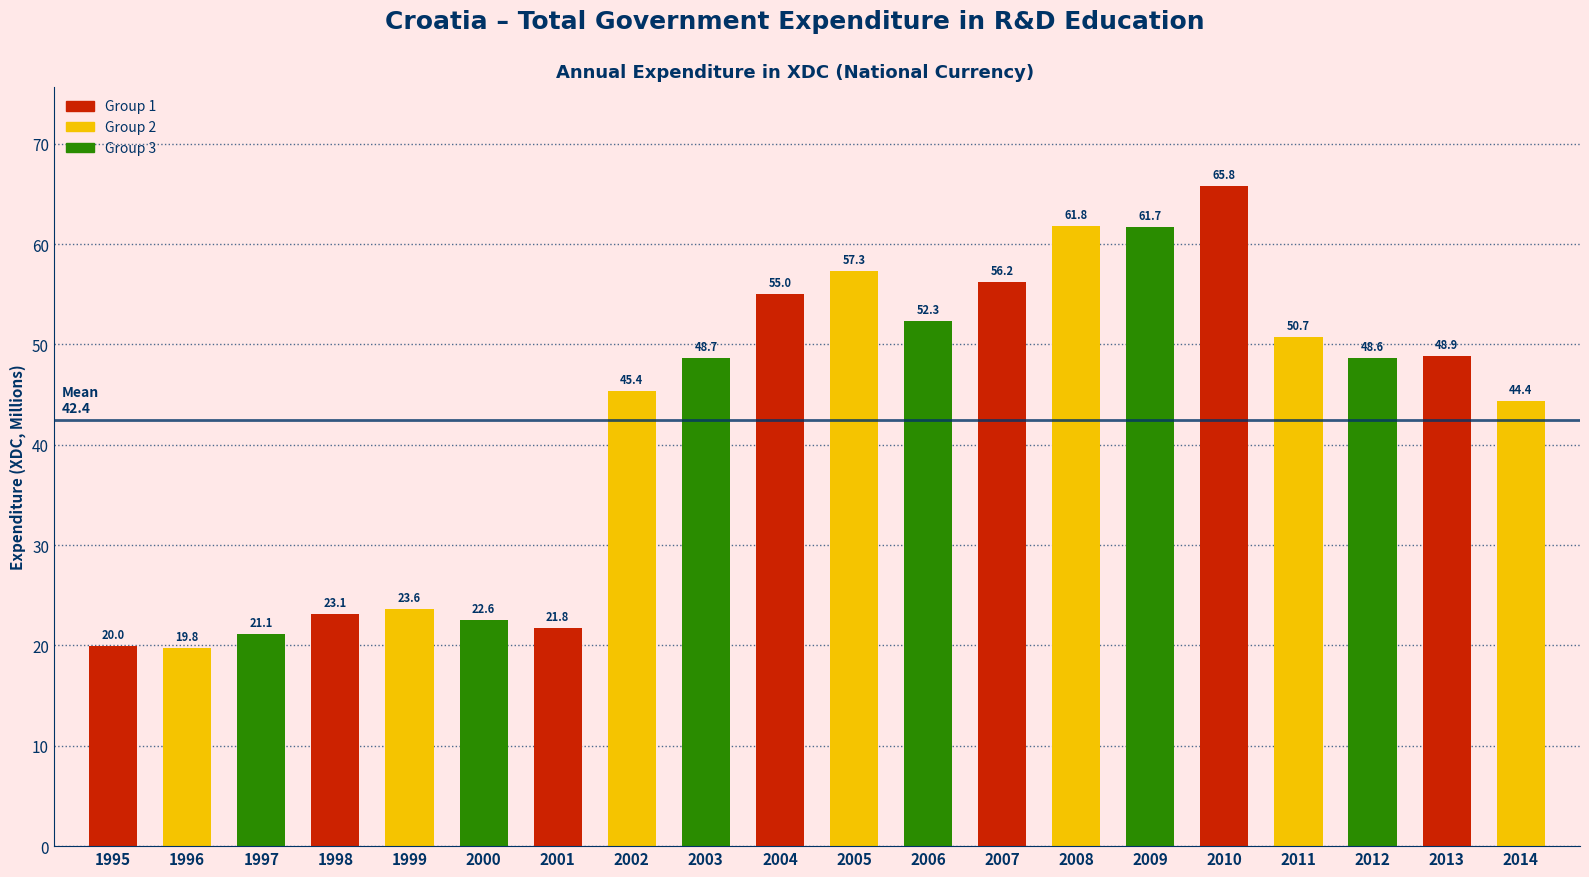

Where does the data first go above 48?

2003